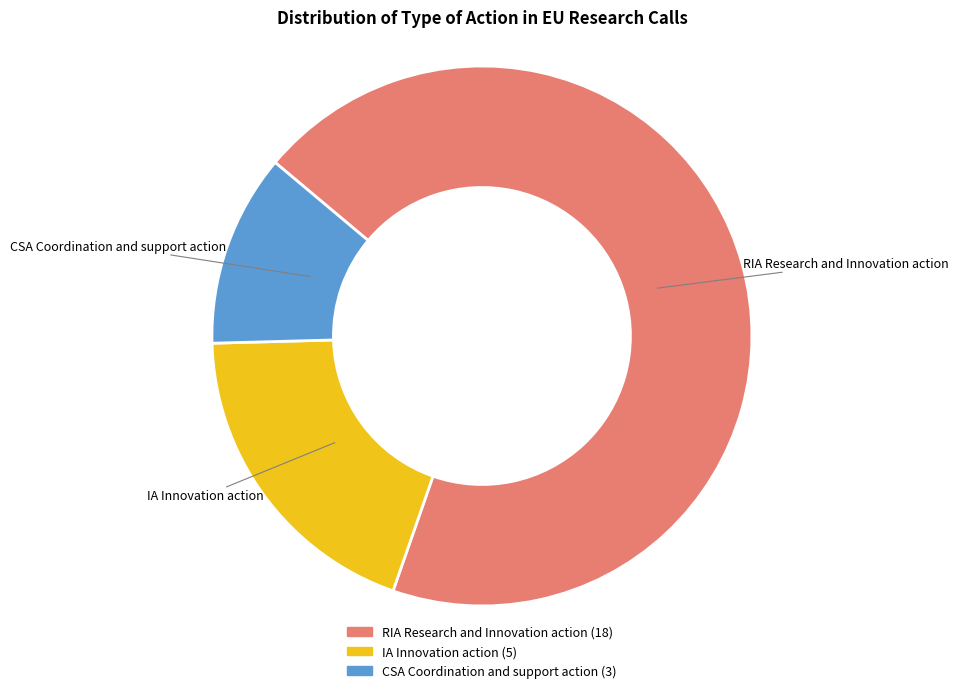

Which category accounts for the majority?

RIA Research and Innovation action